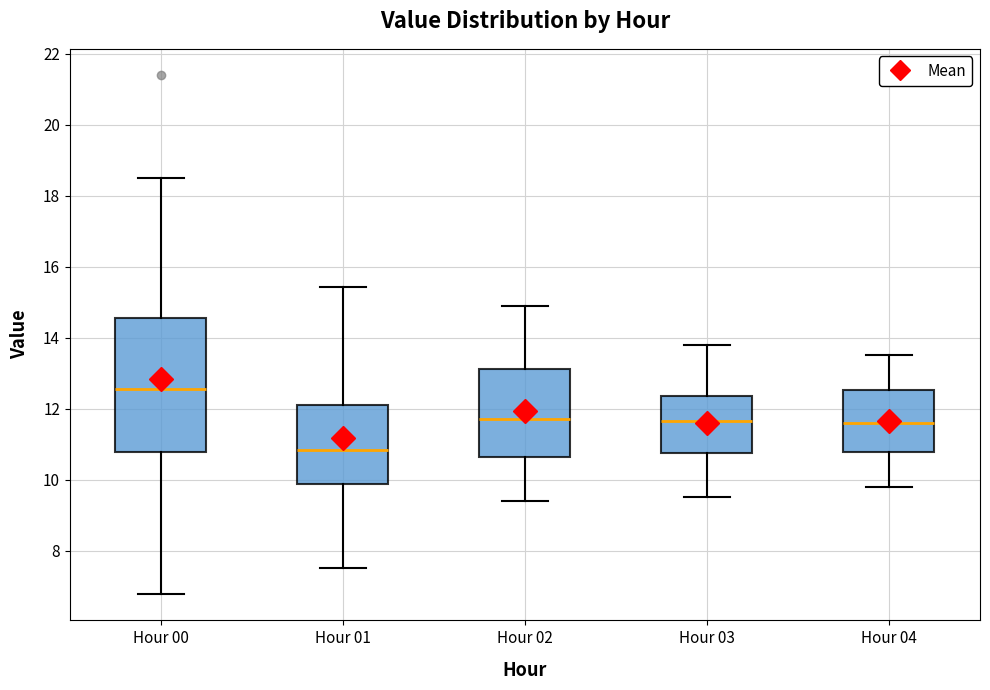

Where does the lower whisker of the box for Hour 00 end on the y-axis? The values are not printed on the chart, so give them approximately, as read against the axis.

6.8